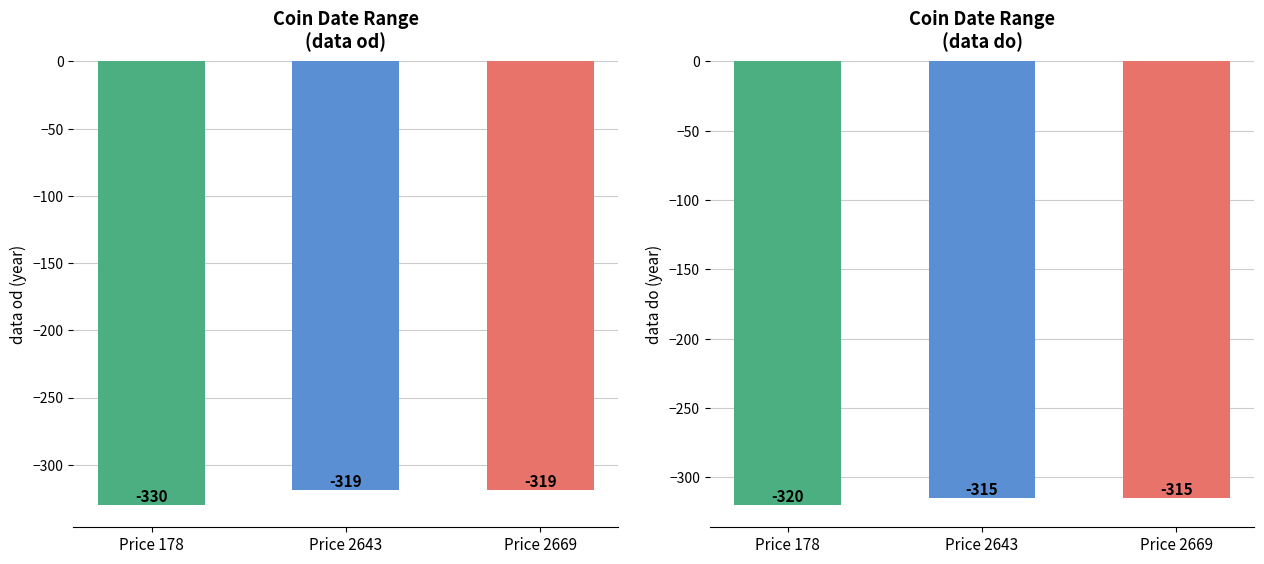

What is the maximum value shown in the chart?

-315